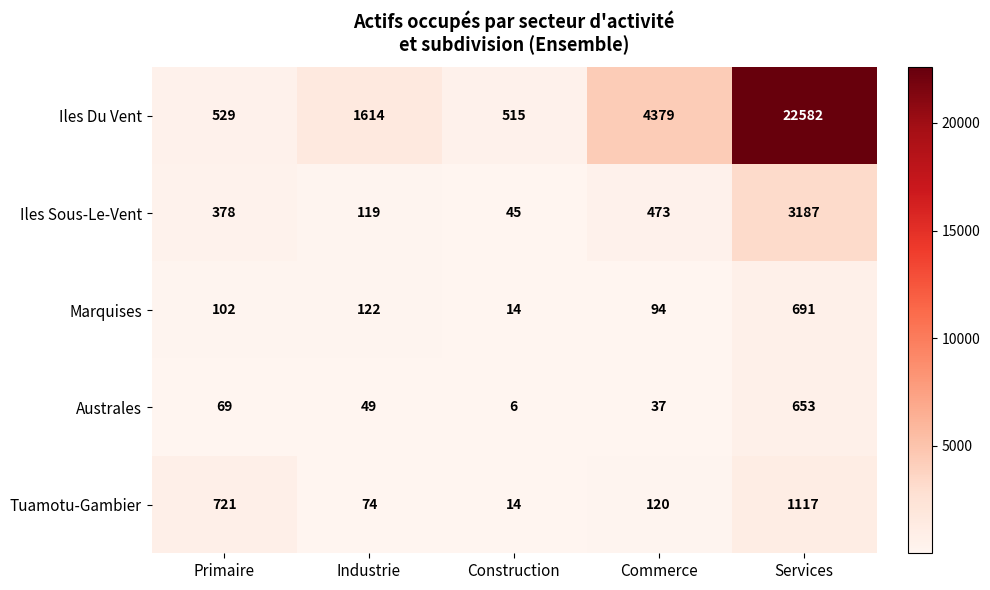

Rank the series at Commerce from lowest to highest value.

Australes, Marquises, Tuamotu-Gambier, Iles Sous-Le-Vent, Iles Du Vent